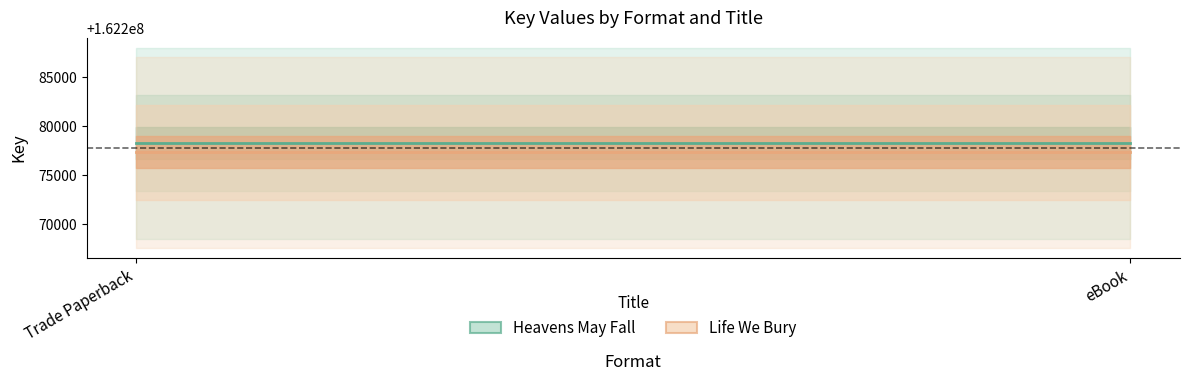

Which series changed the most between Trade Paperback and eBook?

Heavens May Fall